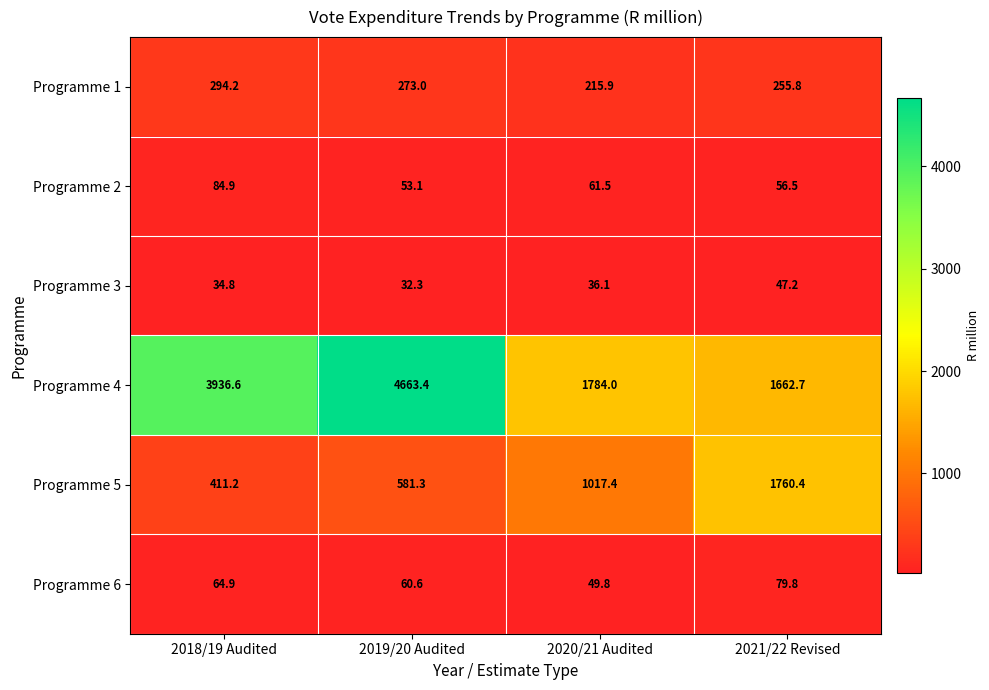

Which label corresponds to the largest value in the chart?

2019/20 Audited